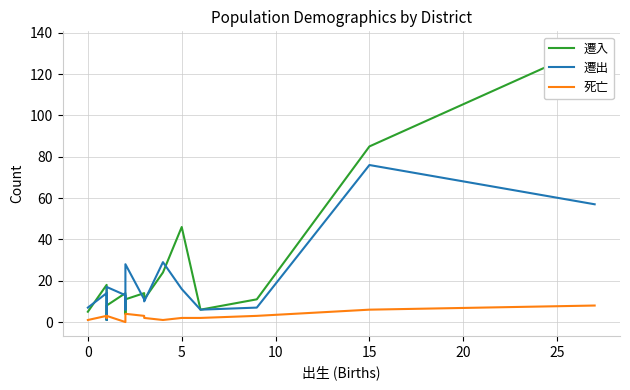

Reading left to right, list all the values displayed in this chart.

遷入: 5	18	1	8	14	4	11	14	11	24	46	6	11	85	134
遷出: 7	14	1	17	13	6	28	11	10	29	16	6	7	76	57
死亡: 1	3	2	3	0	0	4	3	2	1	2	2	3	6	8